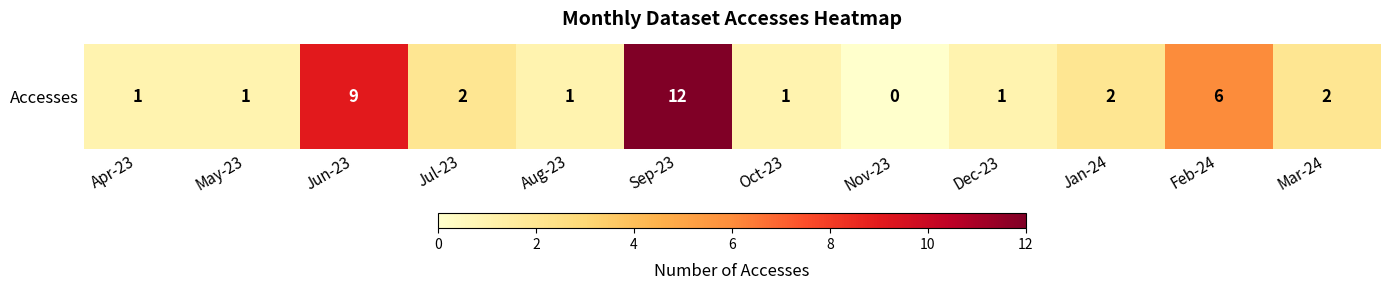

Where is the data nearest to the value 6?

Feb-24